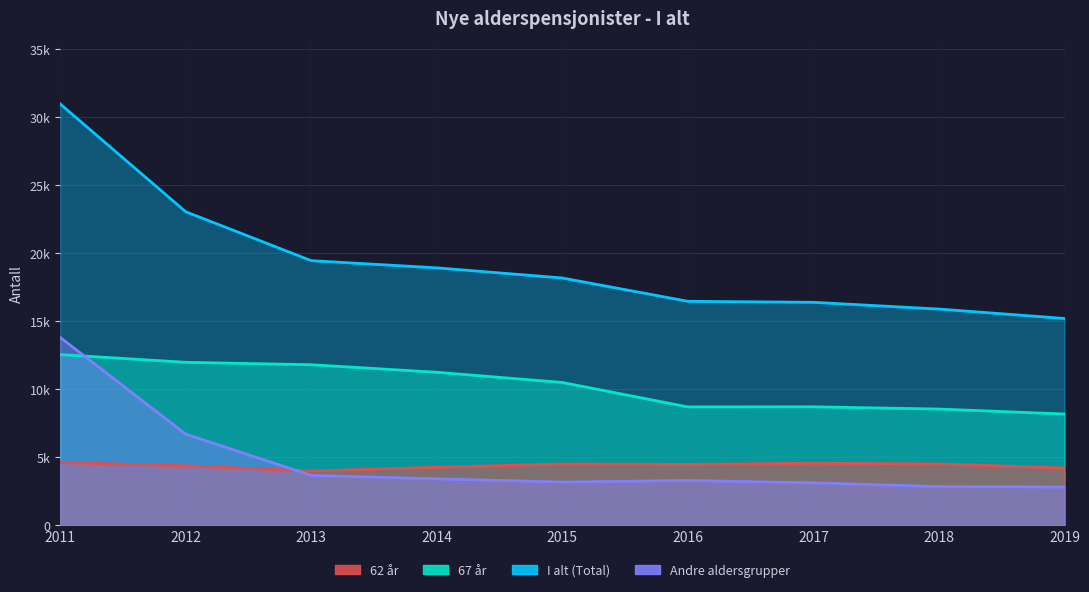

List the series in order of their peak value, lowest first.

62 år, 67 år, Andre aldersgrupper, I alt (Total)